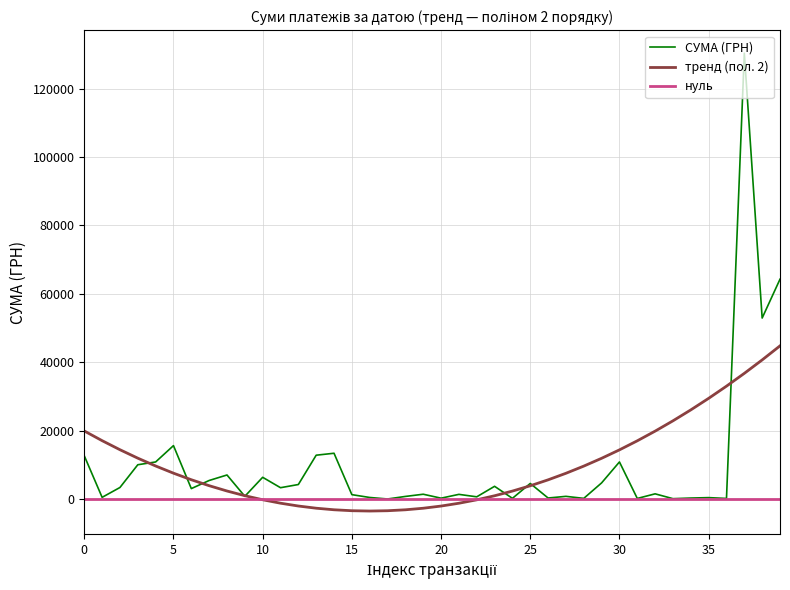

What is the lowest value of the тренд (пол. 2) series?

-3501.9